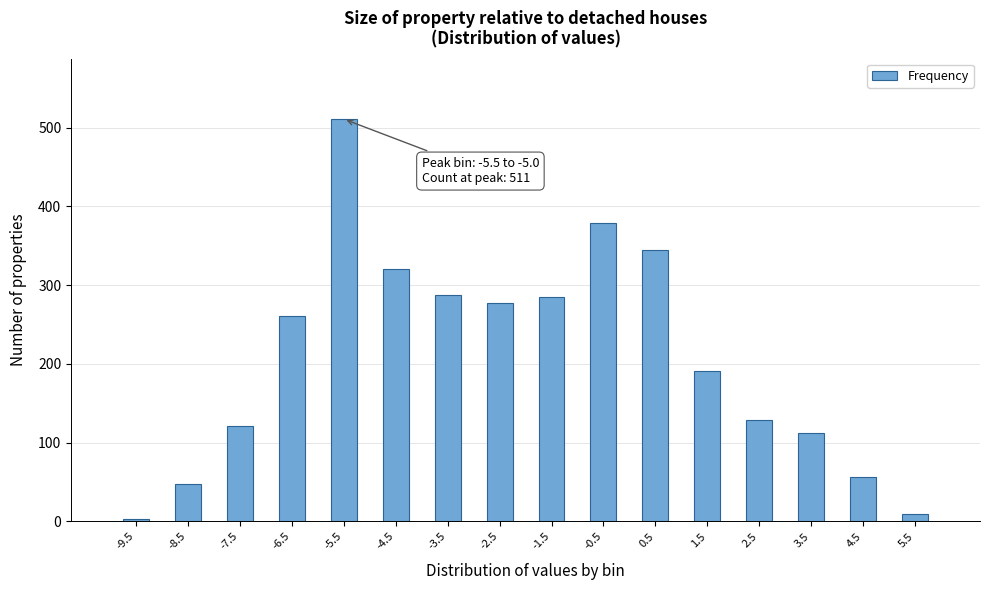

Reading left to right, what are all the values shown in this chart?

3	48	121	261	511	320	288	277	285	379	345	191	129	112	57	9